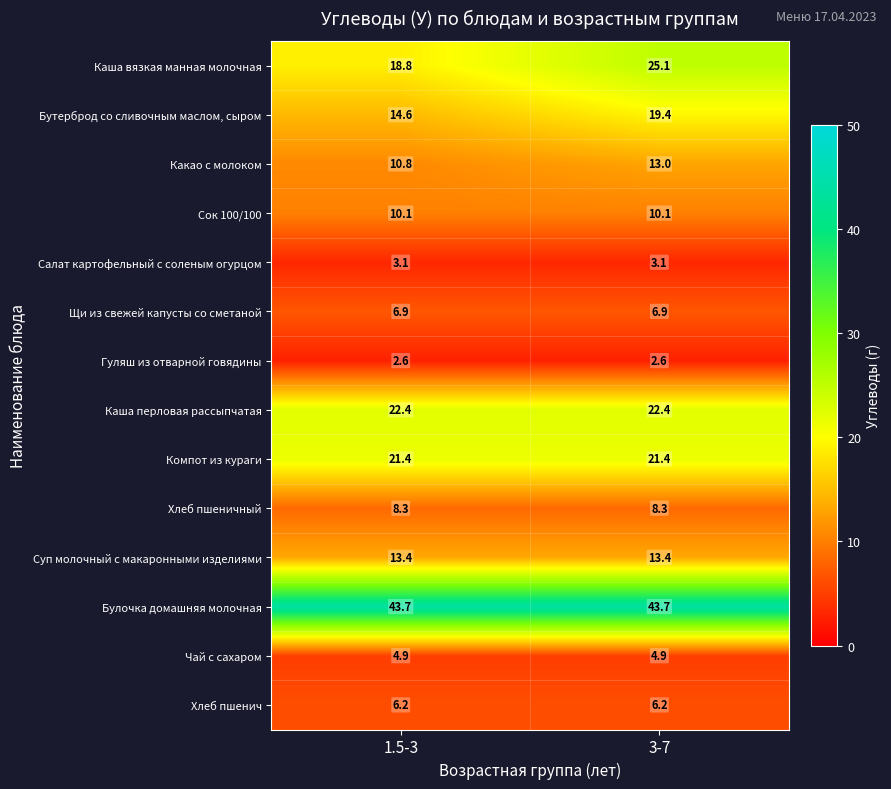

Reading left to right, transcribe all the data shown in this chart.

Каша вязкая манная молочная: 1.5-3=18.8	3-7=25.1
Бутерброд со сливочным маслом, сыром: 1.5-3=14.6	3-7=19.4
Какао с молоком: 1.5-3=10.8	3-7=13.0
Сок 100/100: 1.5-3=10.1	3-7=10.1
Салат картофельный с соленым огурцом: 1.5-3=3.1	3-7=3.1
Щи из свежей капусты со сметаной: 1.5-3=6.9	3-7=6.9
Гуляш из отварной говядины: 1.5-3=2.6	3-7=2.6
Каша перловая рассыпчатая: 1.5-3=22.4	3-7=22.4
Компот из кураги: 1.5-3=21.4	3-7=21.4
Хлеб пшеничный: 1.5-3=8.3	3-7=8.3
Суп молочный с макаронными изделиями: 1.5-3=13.4	3-7=13.4
Булочка домашняя молочная: 1.5-3=43.7	3-7=43.7
Чай с сахаром: 1.5-3=4.9	3-7=4.9
Хлеб пшенич: 1.5-3=6.2	3-7=6.2